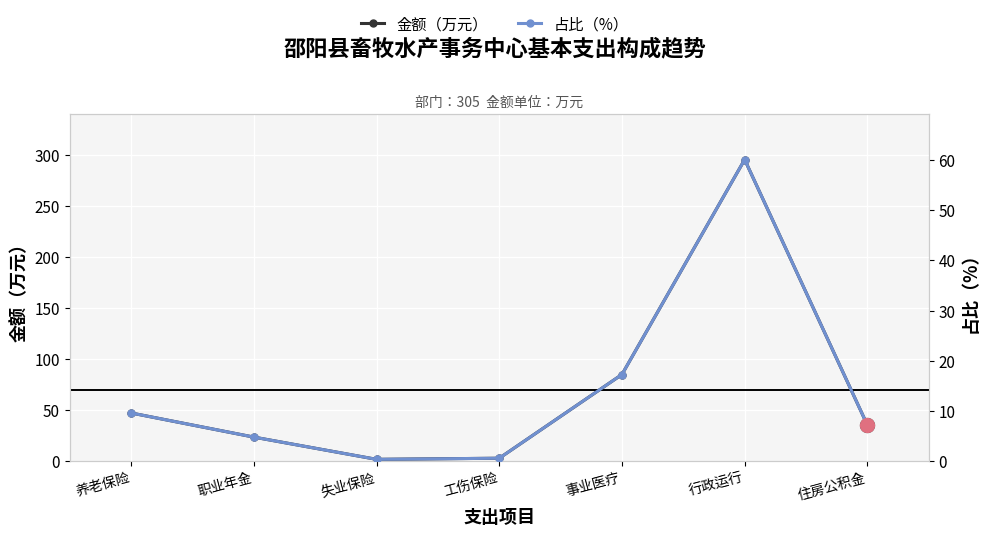

At which category is the sum across all series the highest?

行政运行